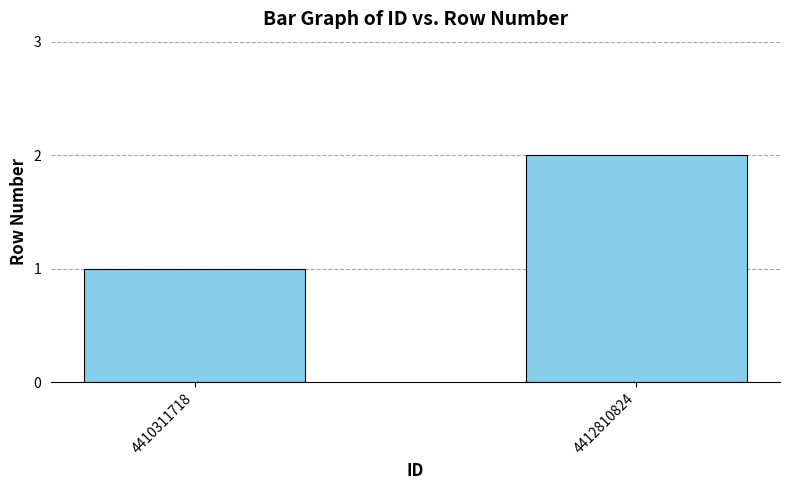

Reading right to left, list all the values displayed in this chart.

2	1